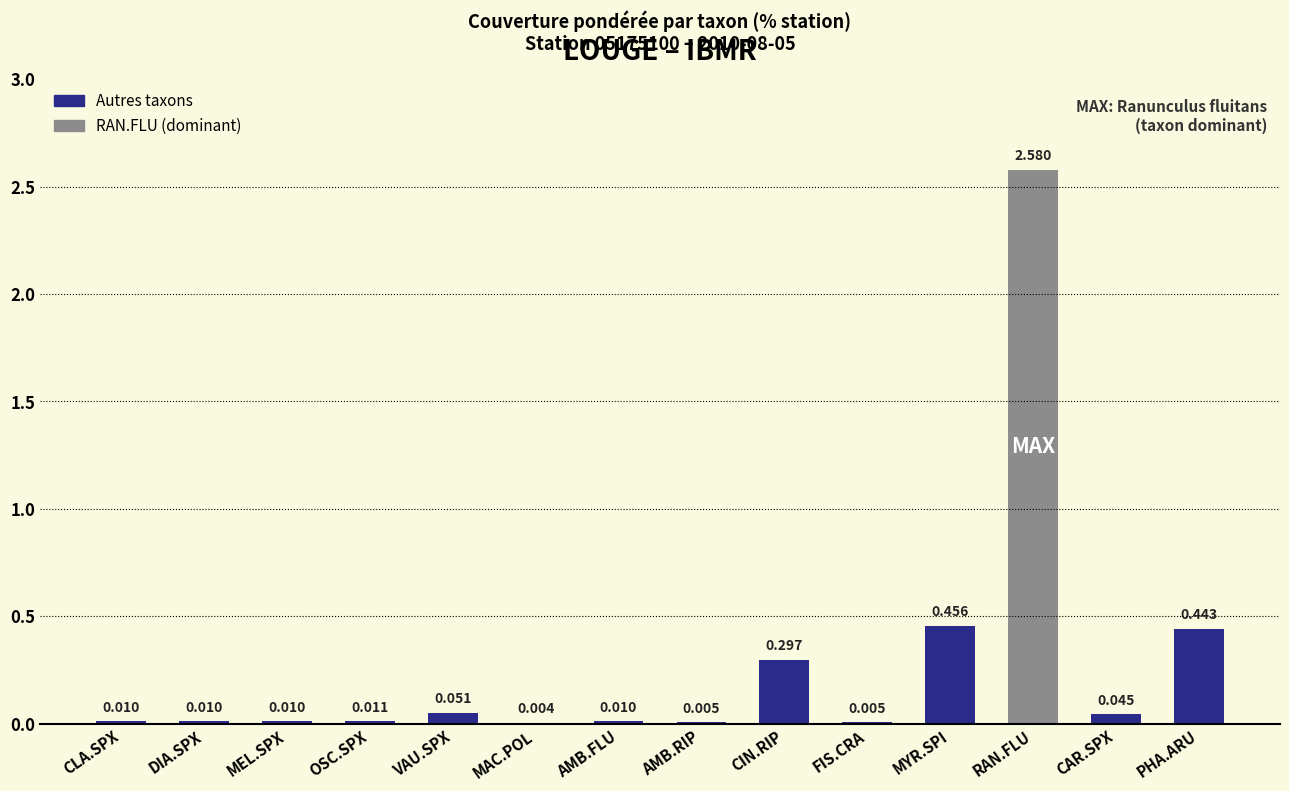

Which has a higher value, AMB.RIP or CAR.SPX?

CAR.SPX